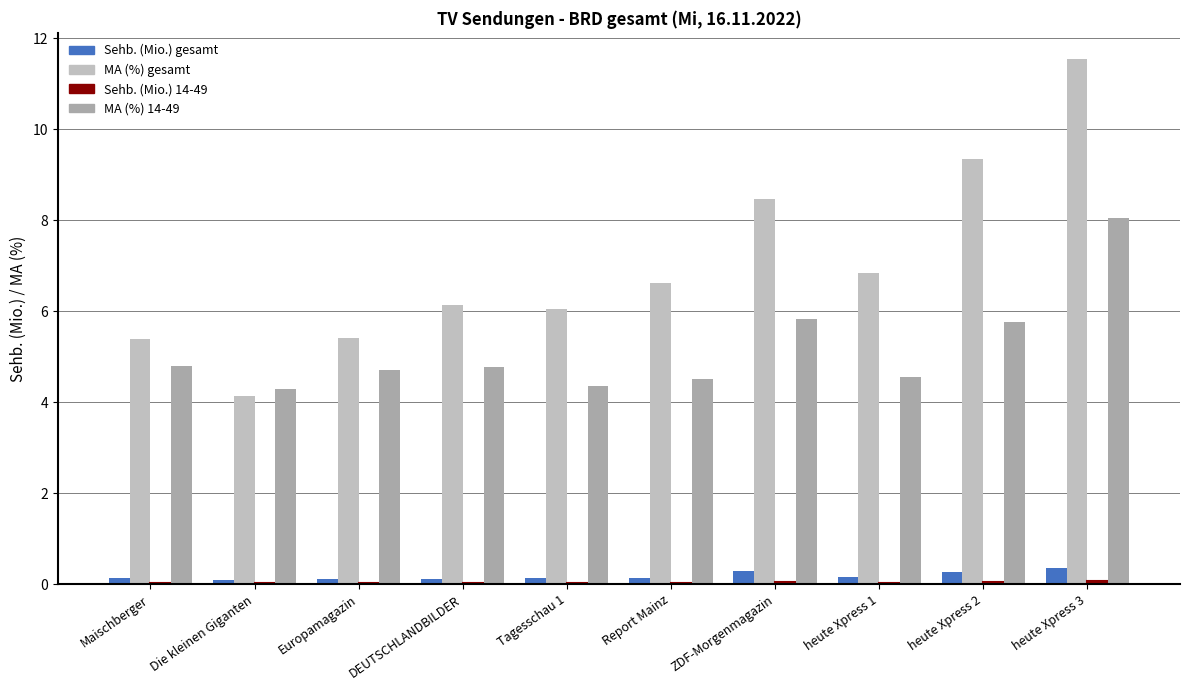

How many data points does each series have?

10